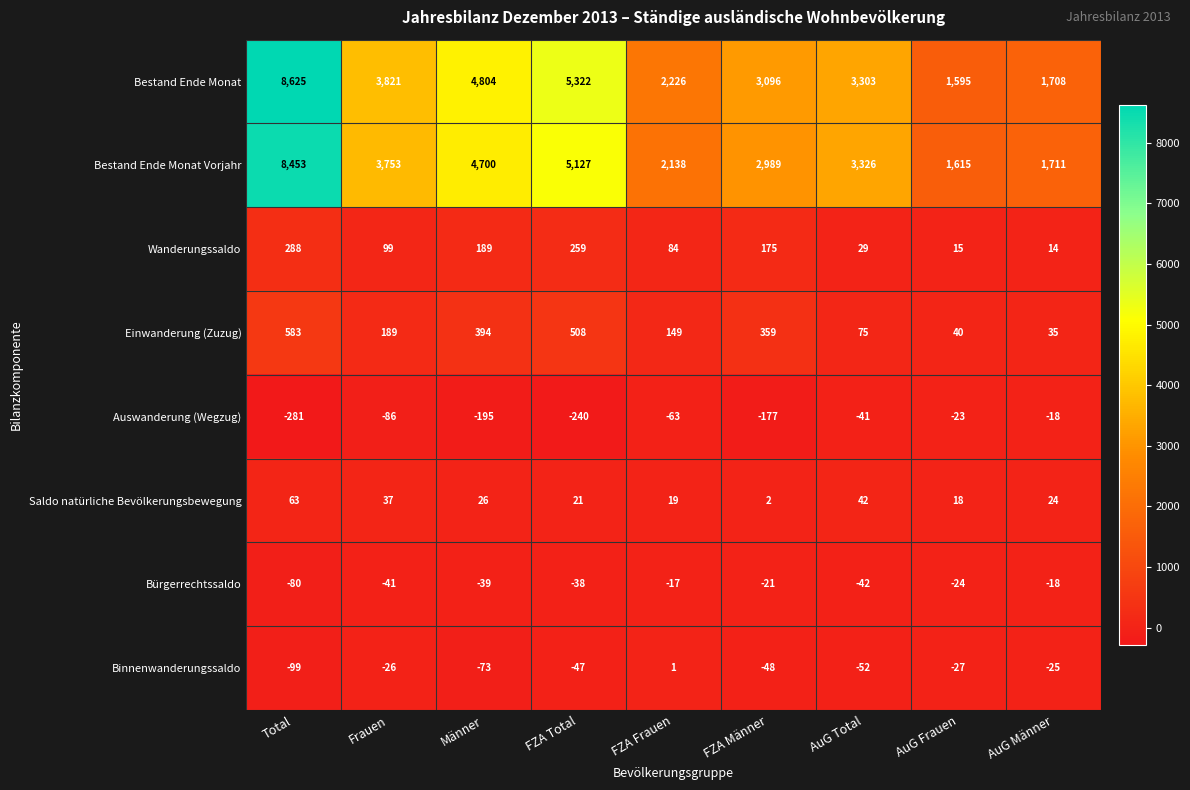

Which series has the largest range (max minus min)?

Bestand Ende Monat